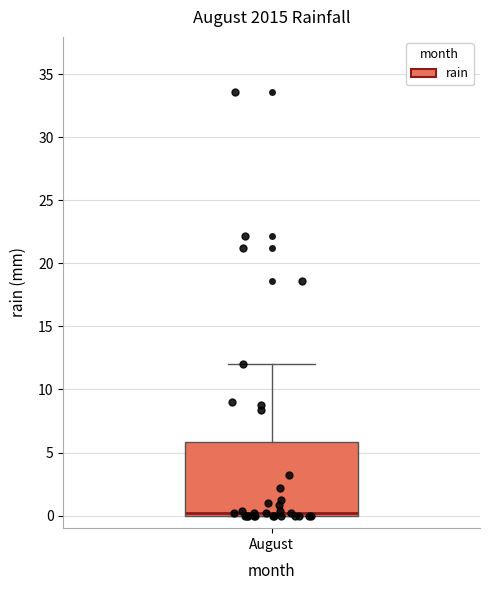

Where is the lower edge of the box for August on the y-axis? The values are not printed on the chart, so give them approximately, as read against the axis.

0